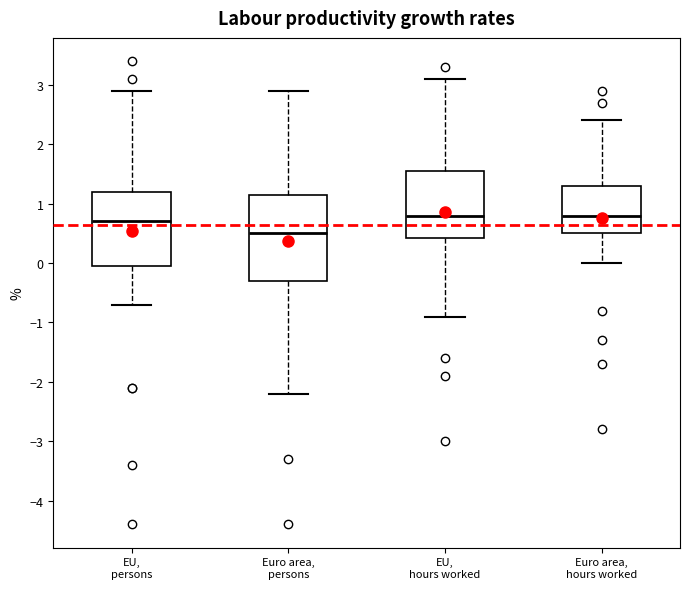

Comparing the boxes themselves (not the whiskers), which one is the tallest?

Euro area, persons